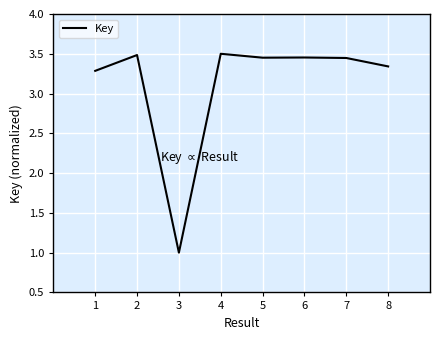

How many values are between 3 and 4?

7